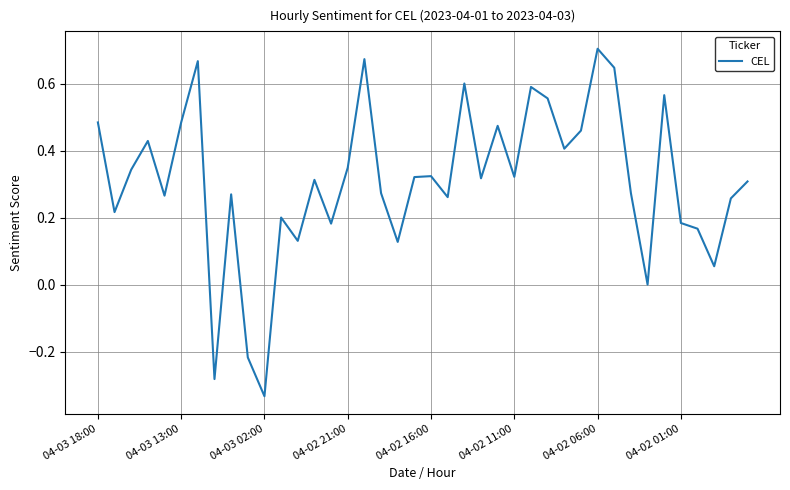

What is the difference between the maximum and minimum values?

1.0